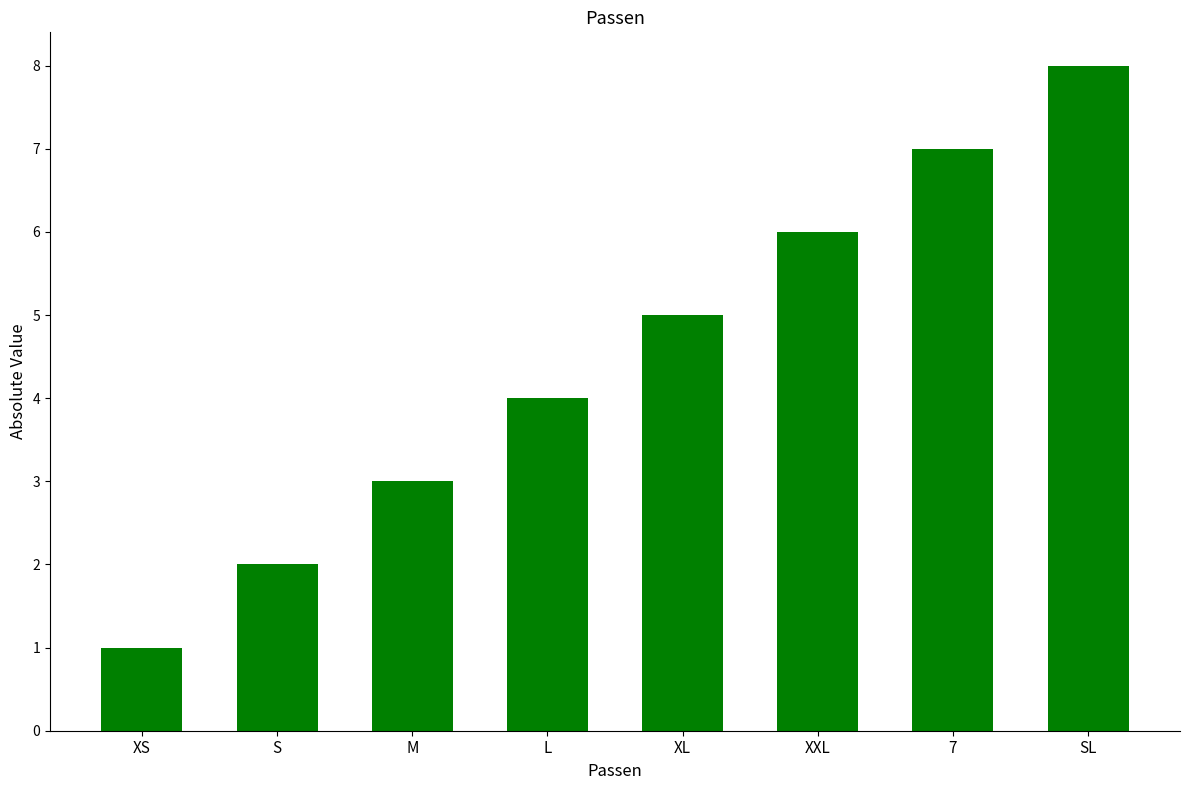

Is it true that the value at XXL is 6?

True